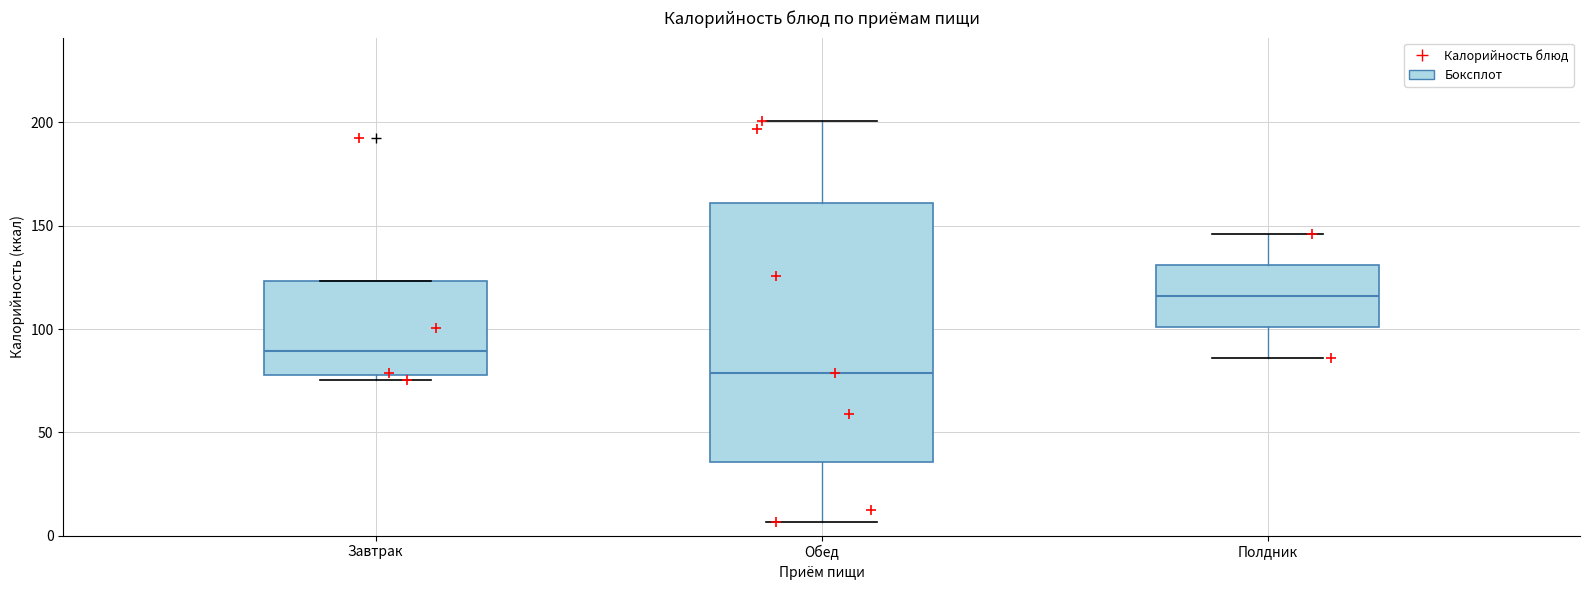

Reading left to right, read every box against the y-axis: the position of its median line, the range the box covers, and the ends of its whiskers. The values are not printed on the chart, so give them approximately, as read against the axis.

Завтрак: median 90, box 80 to 125, whiskers 75 to 125
Обед: median 80, box 35 to 160, whiskers 5 to 200
Полдник: median 115, box 100 to 130, whiskers 85 to 145